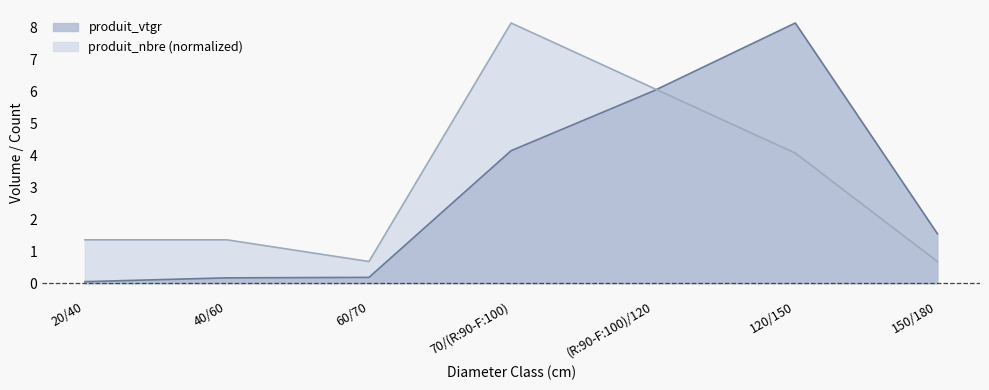

Is it true that produit_vtgr equals 6.0 at (R:90-F:100)/120?

True